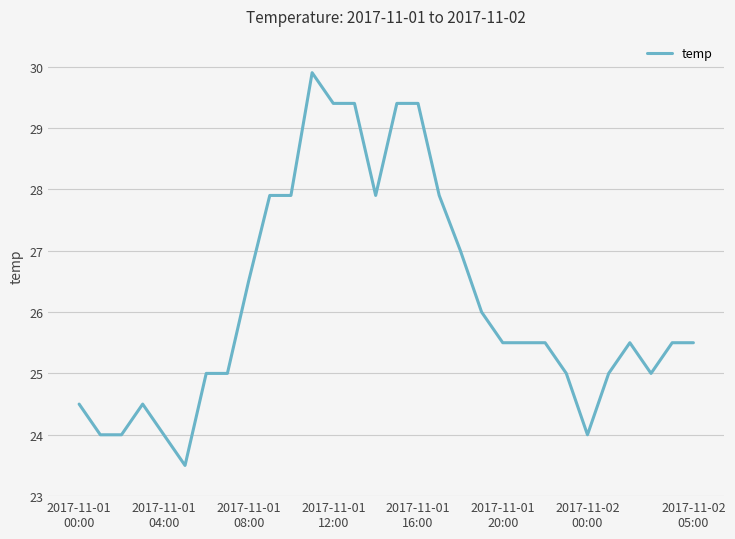

What is the minimum value shown in the chart?

23.5